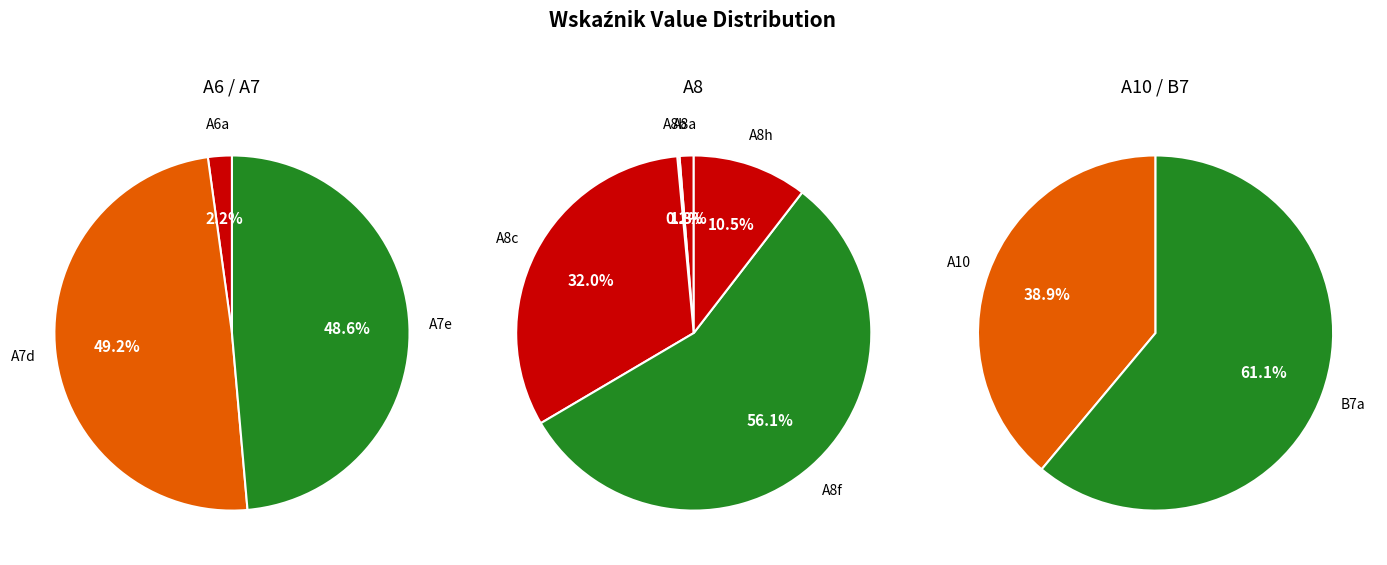

How many segments does this pie chart have?

10